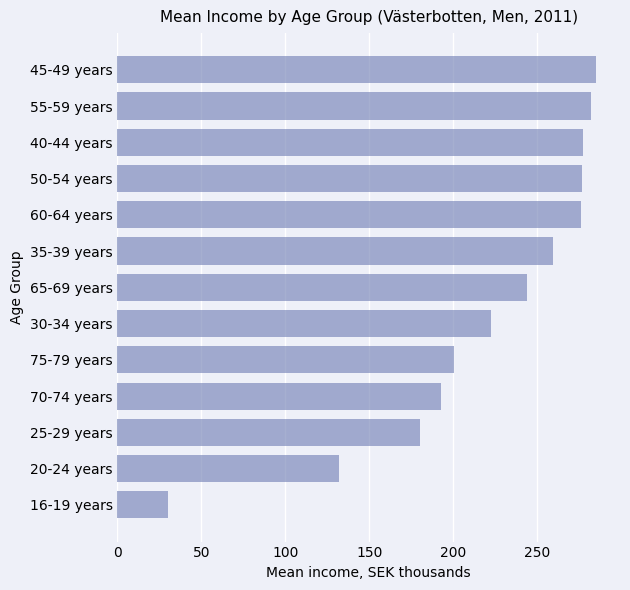

Between 70-74 years and 30-34 years, which is larger?

30-34 years